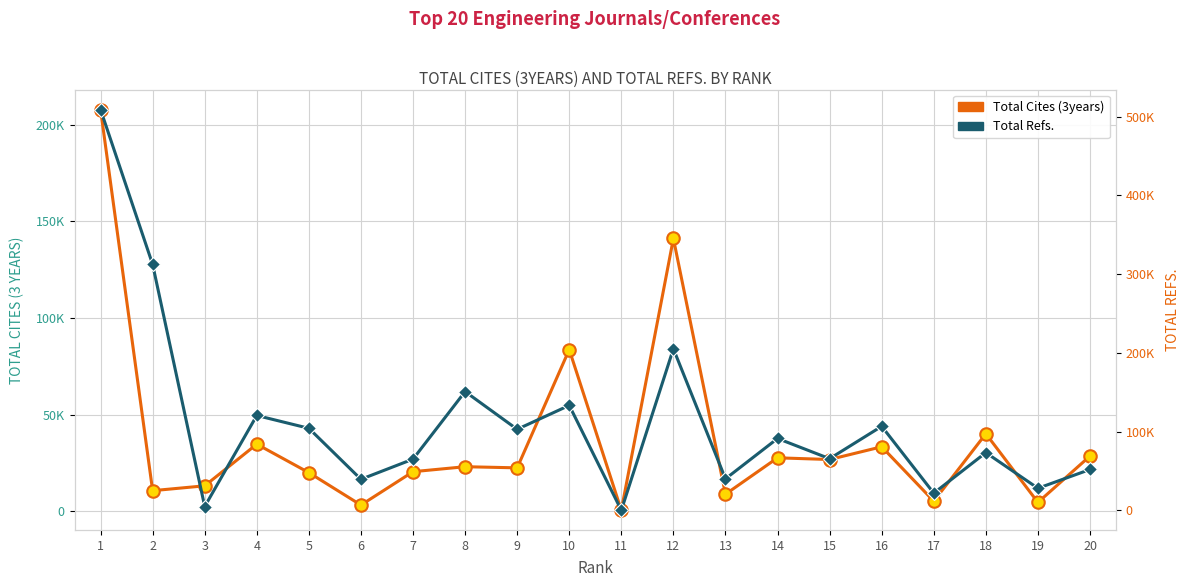

True or false: Total Cites (3years) has a value of 22372 at 9.

True